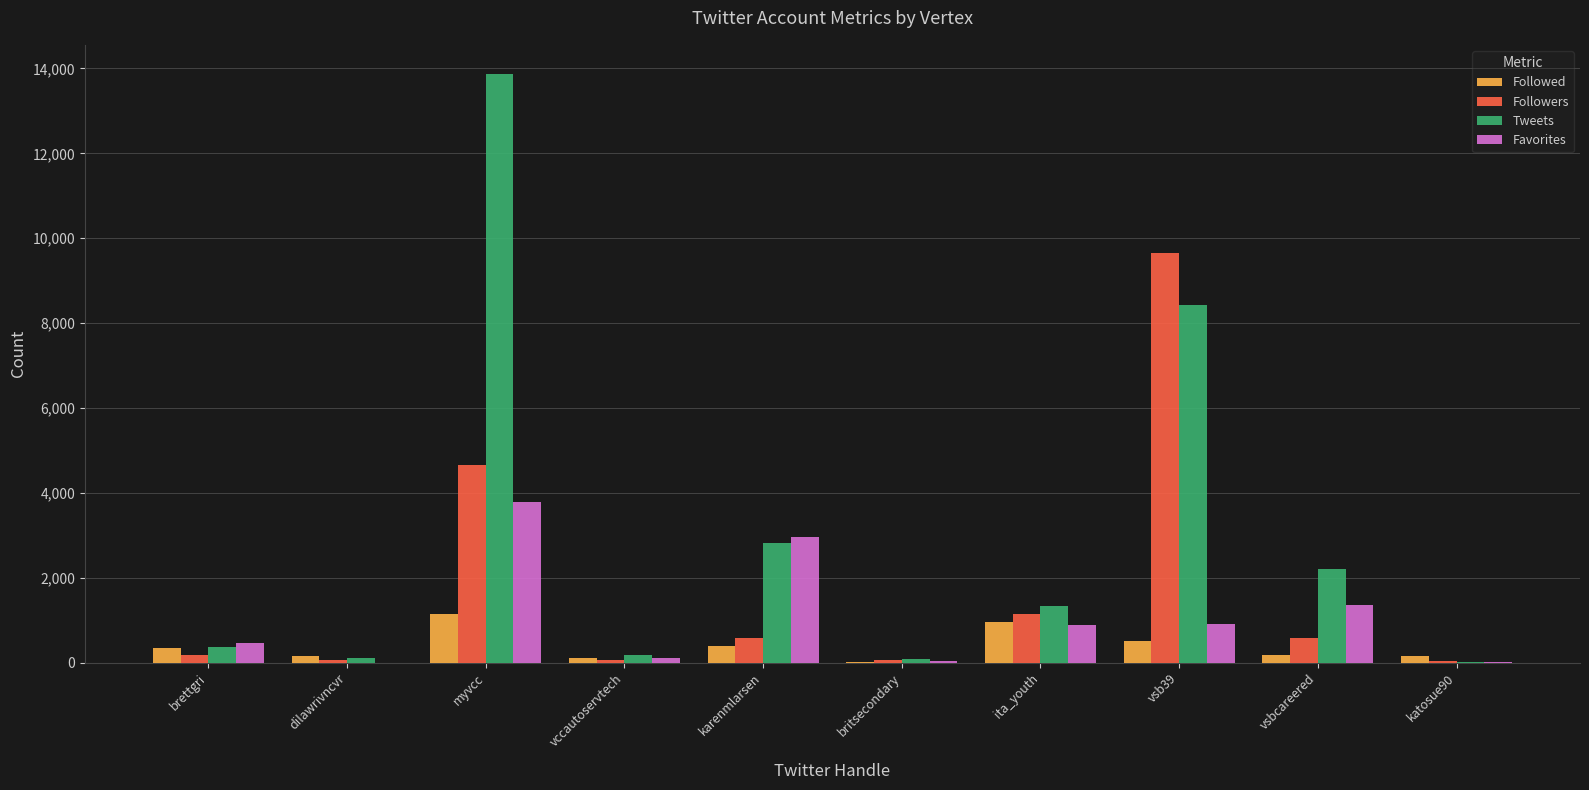

What are all the series names shown in the legend?

Followed, Followers, Tweets, Favorites